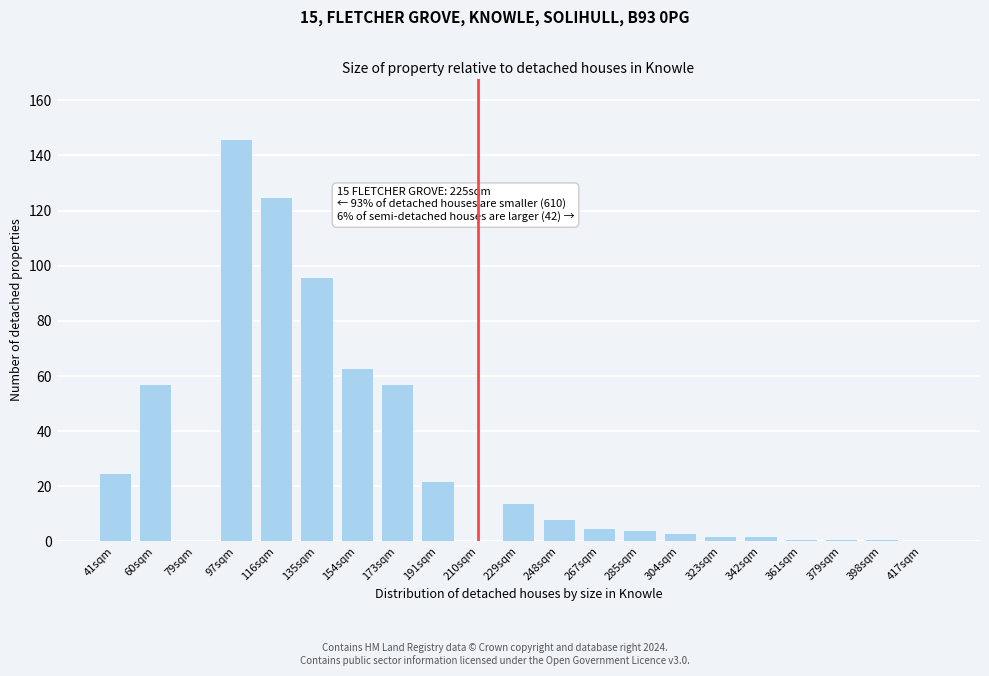

Where is the data nearest to the value 73?

154sqm